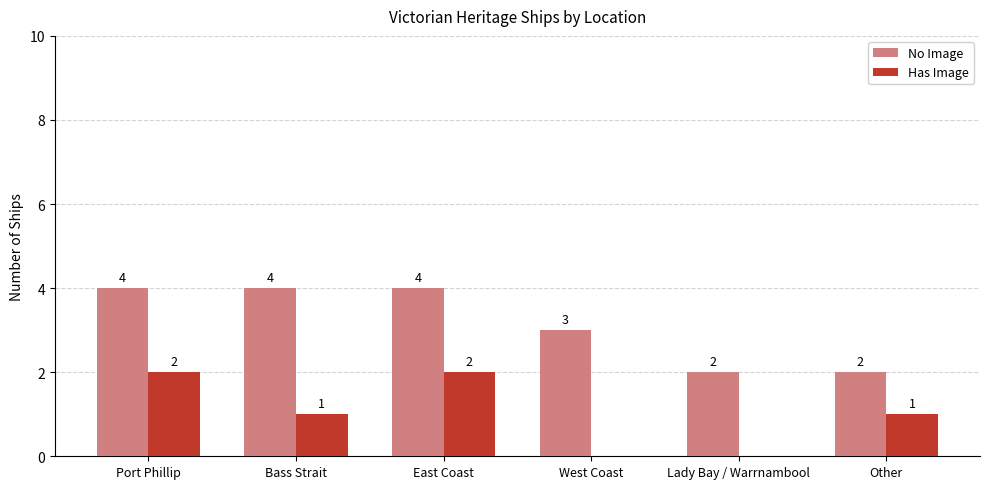

How many Has Image values are between 0 and 2?

6